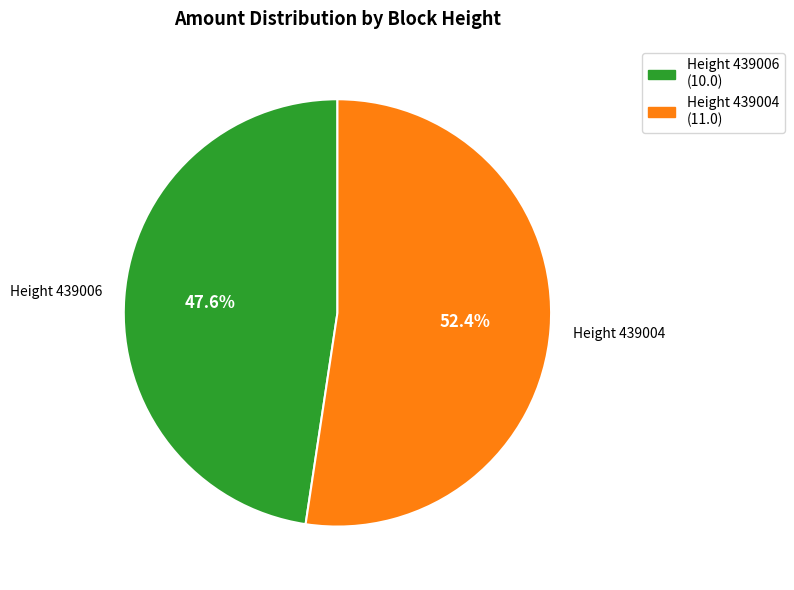

Is there any slice that represents more than half of the pie?

Yes